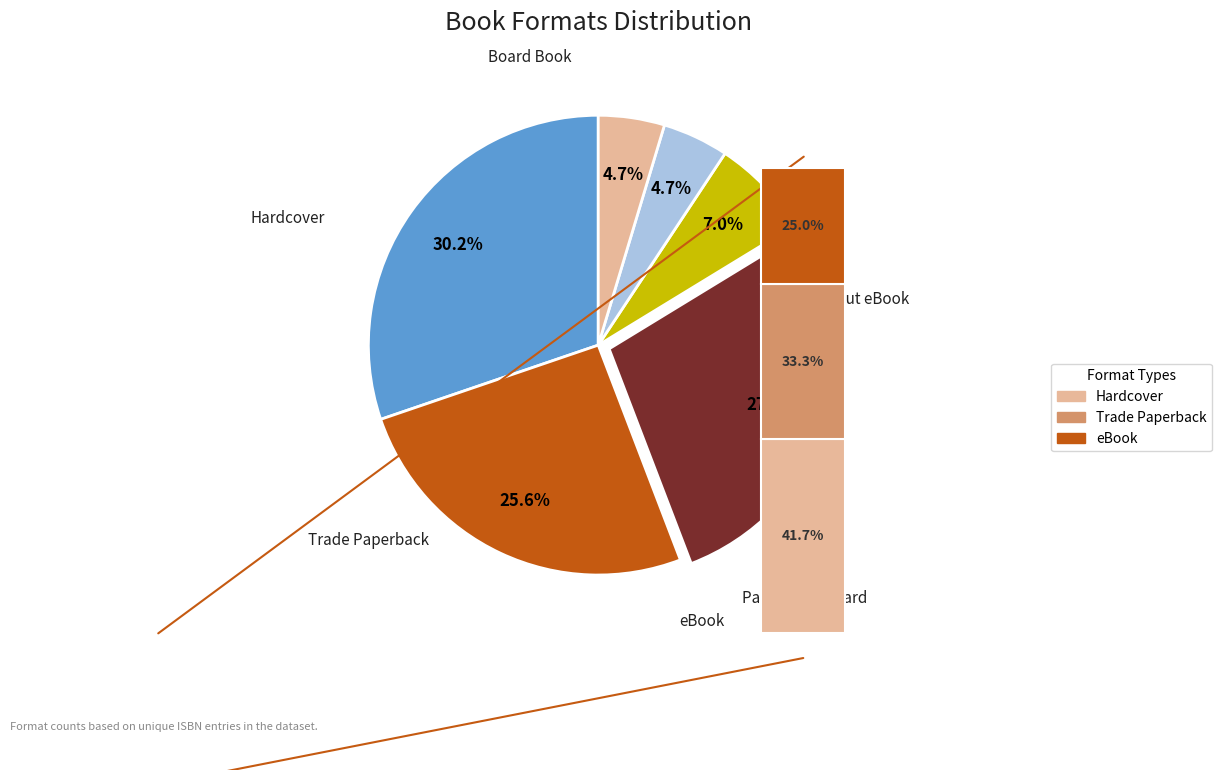

To the nearest percent, what percentage of the pie is Board Book?

5%